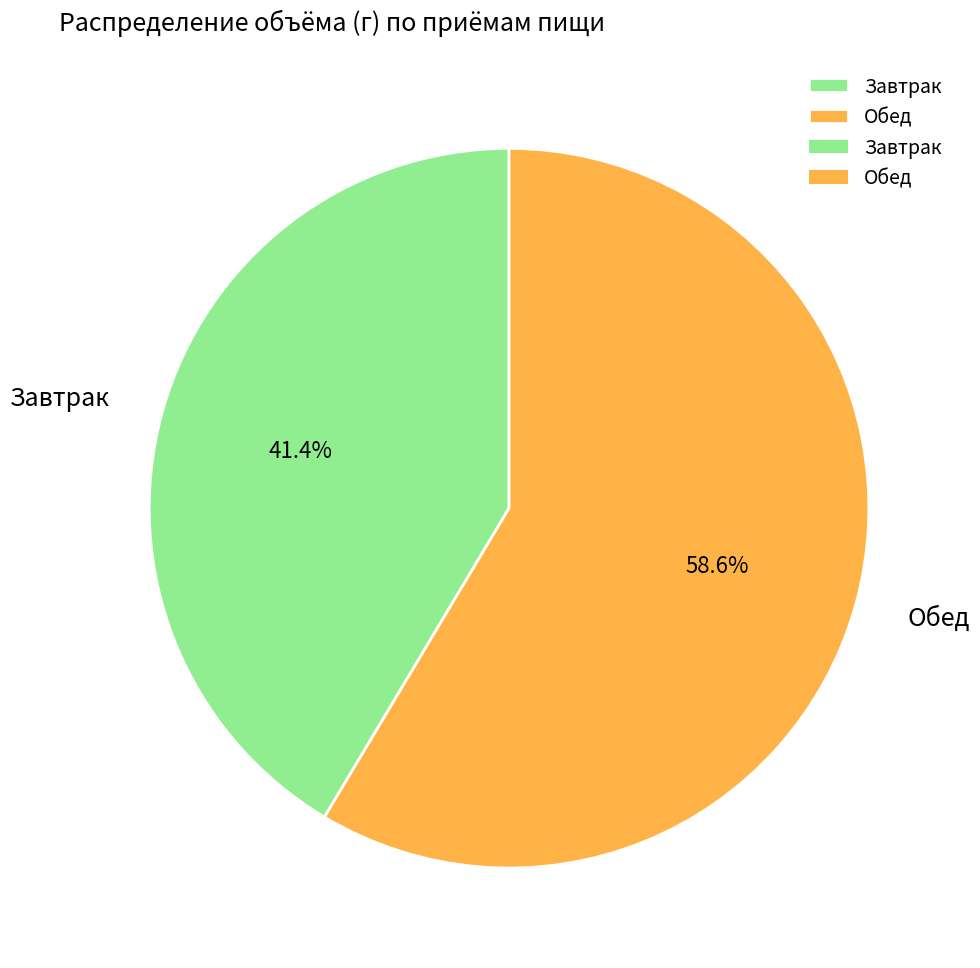

True or false: Завтрак accounts for 47% of the total.

False